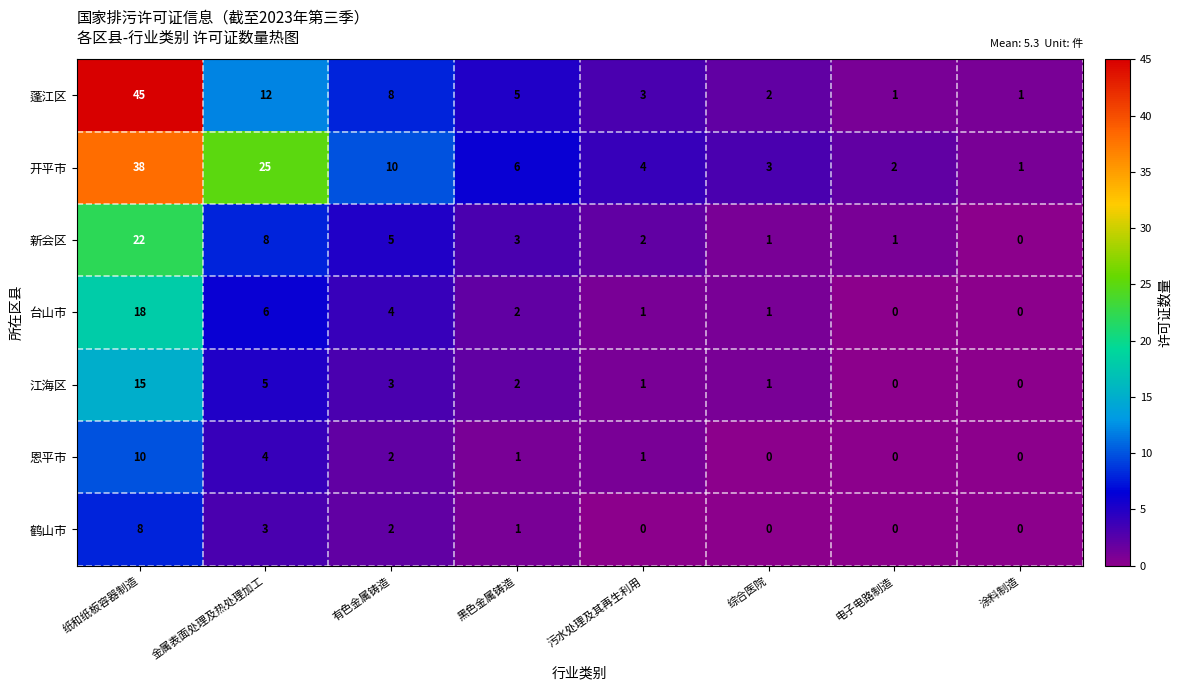

What is the total value across all series at 黑色金属铸造?

20